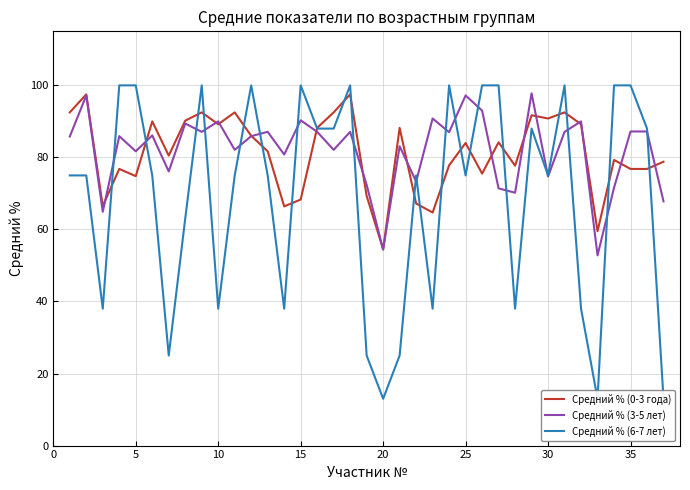

What is the highest value of the Средний % (3-5 лет) series?

97.8